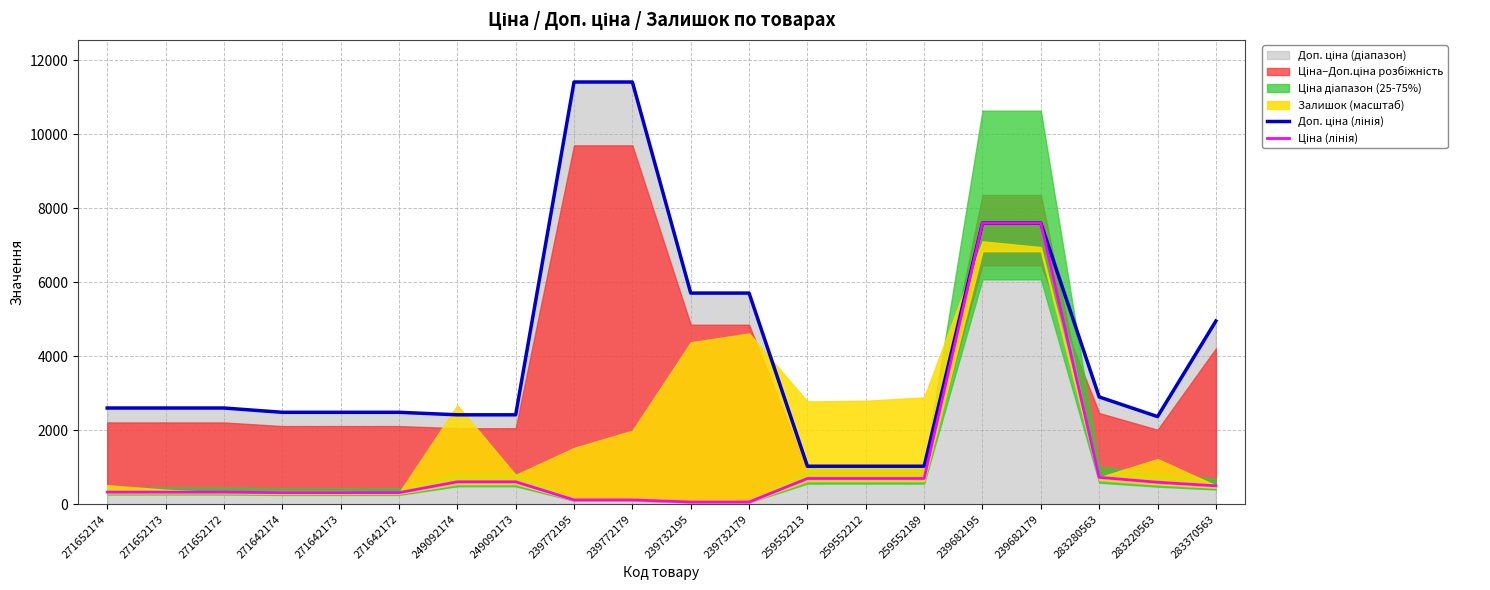

Which category has the highest value across all series?

239772195